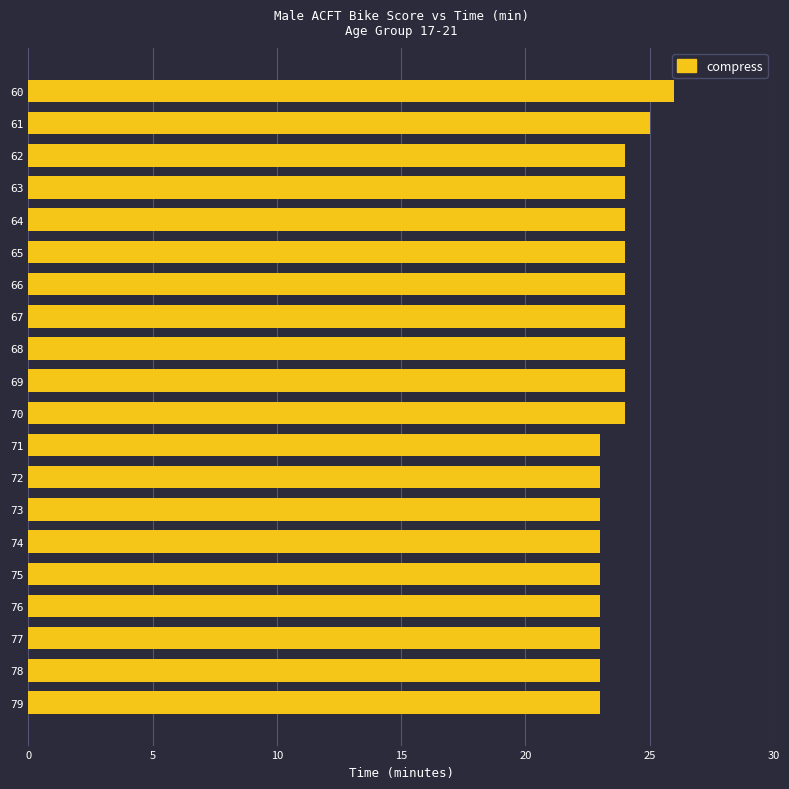

Which has a higher value, 70 or 79?

70